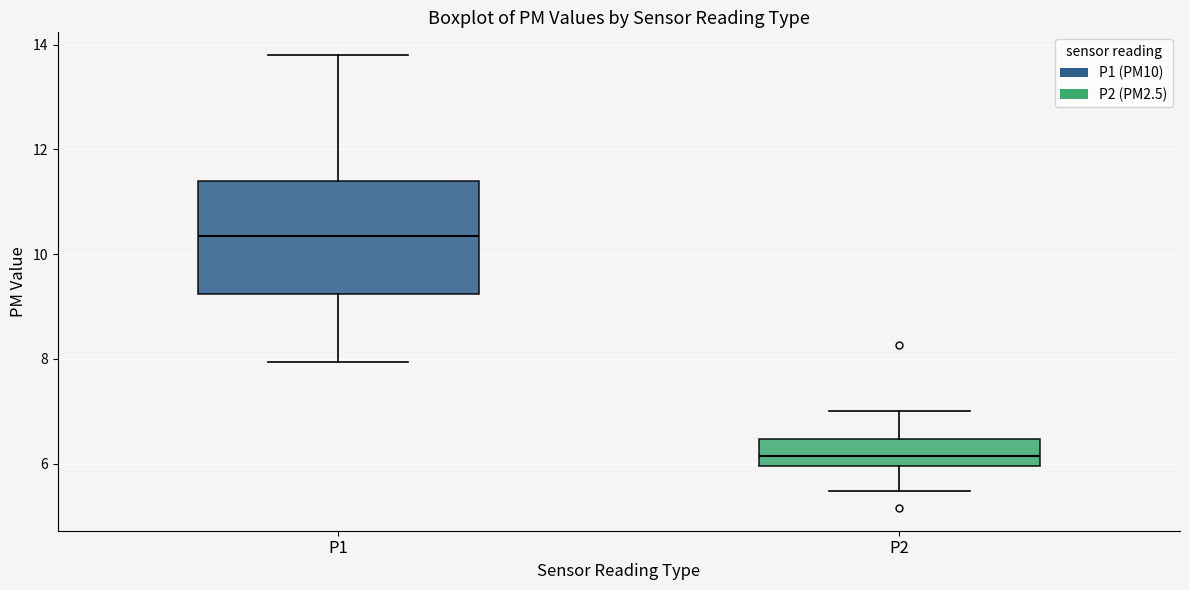

Where is the upper edge of the box for P2 on the y-axis? The values are not printed on the chart, so give them approximately, as read against the axis.

6.4